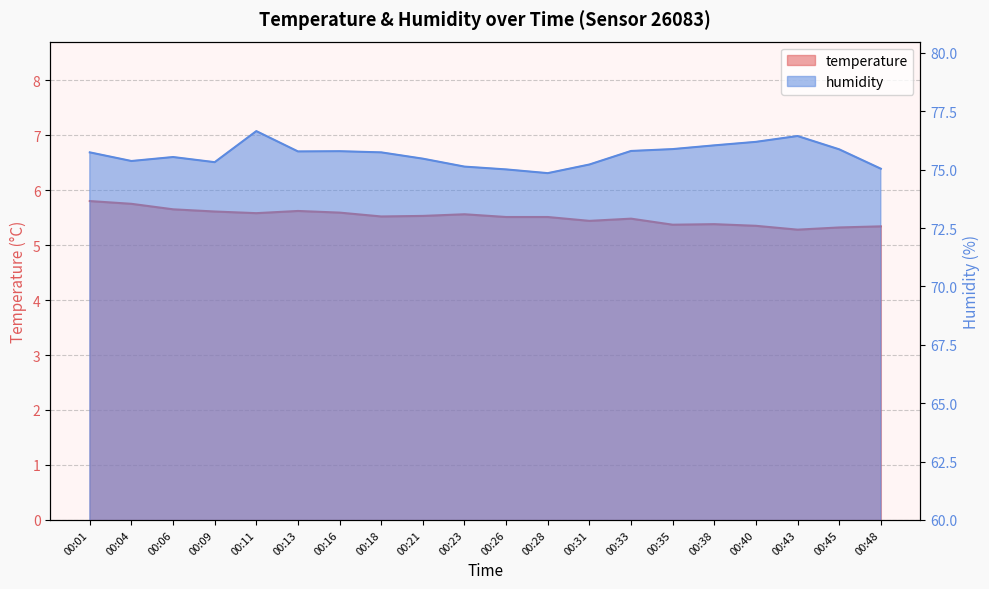

Reading left to right, list all the values displayed in this chart.

temperature: 00:01=5.8	00:04=5.8	00:06=5.7	00:09=5.6	00:11=5.6	00:13=5.6	00:16=5.6	00:18=5.5	00:21=5.5	00:23=5.6	00:26=5.5	00:28=5.5	00:31=5.4	00:33=5.5	00:35=5.4	00:38=5.4	00:40=5.3	00:43=5.3	00:45=5.3	00:48=5.3
humidity: 00:01=75.7	00:04=75.4	00:06=75.5	00:09=75.3	00:11=76.7	00:13=75.8	00:16=75.8	00:18=75.7	00:21=75.5	00:23=75.1	00:26=75.0	00:28=74.8	00:31=75.2	00:33=75.8	00:35=75.9	00:38=76.0	00:40=76.2	00:43=76.4	00:45=75.9	00:48=75.0